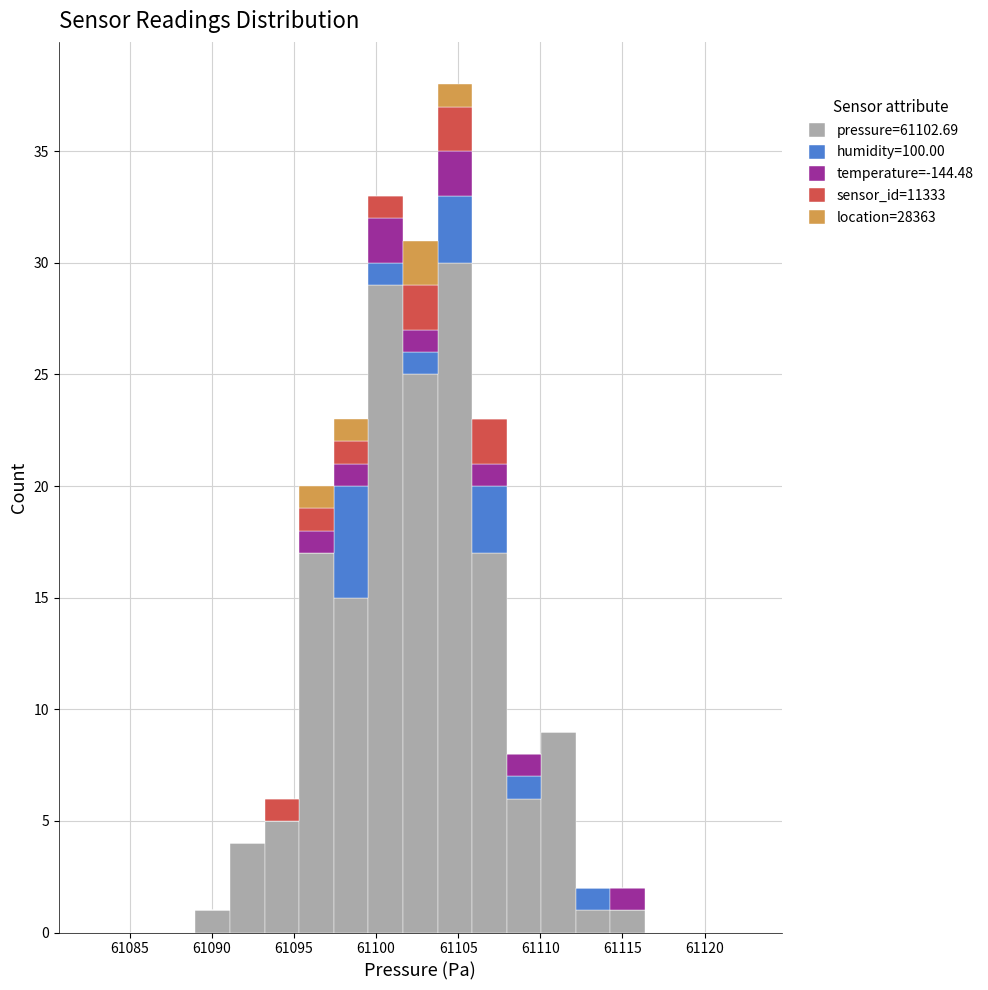

Reading left to right, list every stacked bar in this chart as the range it spans on the x-axis followed by its total height. Neither the bar edges nor the heights are printed on the chart, so give them approximately, as read against the axes.

61082.5 to 61085.0: 0
61085.0 to 61087.0: 0
61087.0 to 61089.0: 0
61089.0 to 61091.0: 1
61091.0 to 61093.0: 4
61093.0 to 61095.5: 6
61095.5 to 61097.5: 20
61097.5 to 61099.5: 23
61099.5 to 61101.5: 33
61101.5 to 61103.5: 31
61103.5 to 61106.0: 38
61106.0 to 61108.0: 23
61108.0 to 61110.0: 8
61110.0 to 61112.0: 9
61112.0 to 61114.5: 2
61114.5 to 61116.5: 2
61116.5 to 61118.5: 0
61118.5 to 61120.5: 0
61120.5 to 61122.5: 0